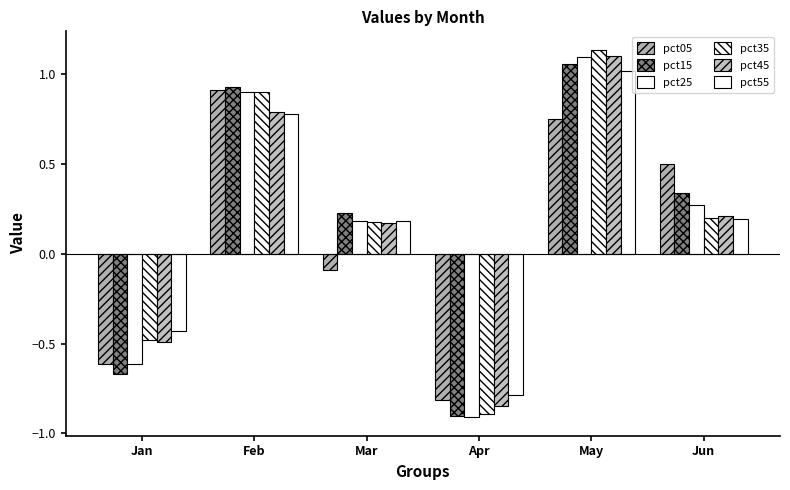

How many positive values does the pct45 series have?

4